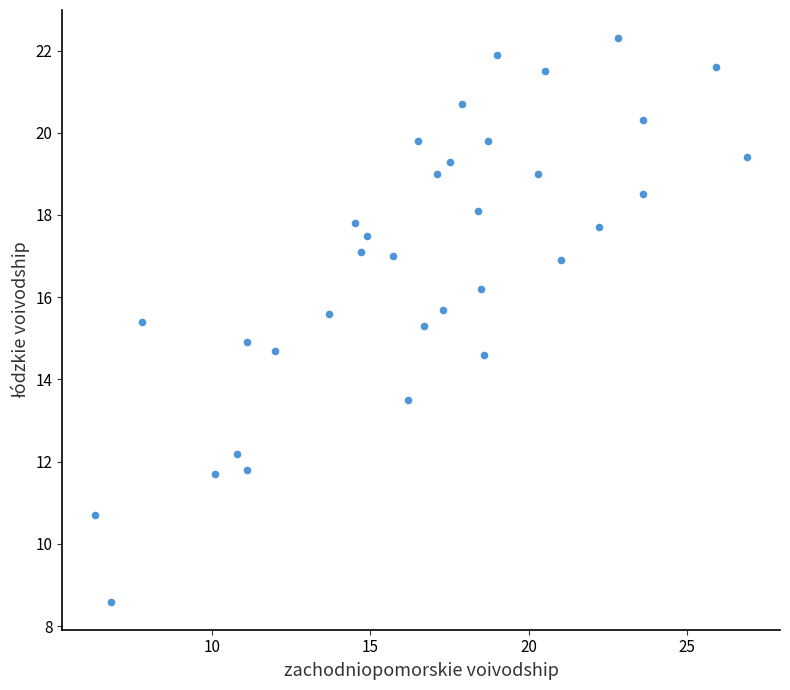

What is the range of X values (max minus min)?

20.6